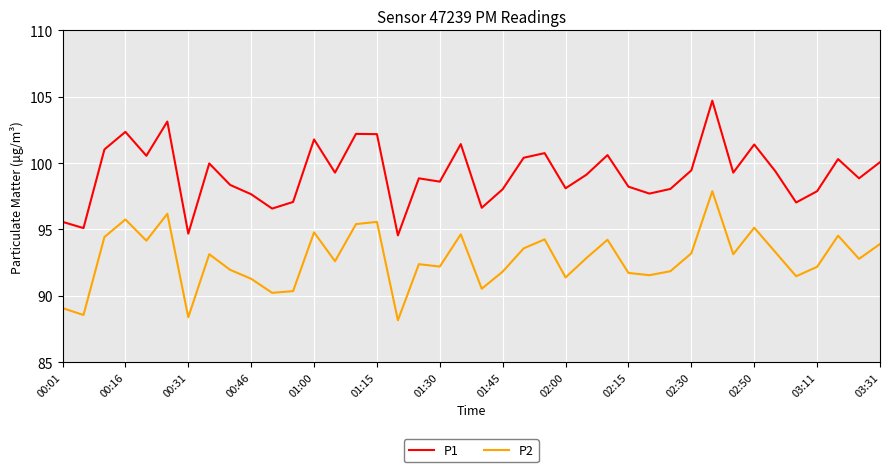

True or false: P1 and P2 intersect in this chart.

False